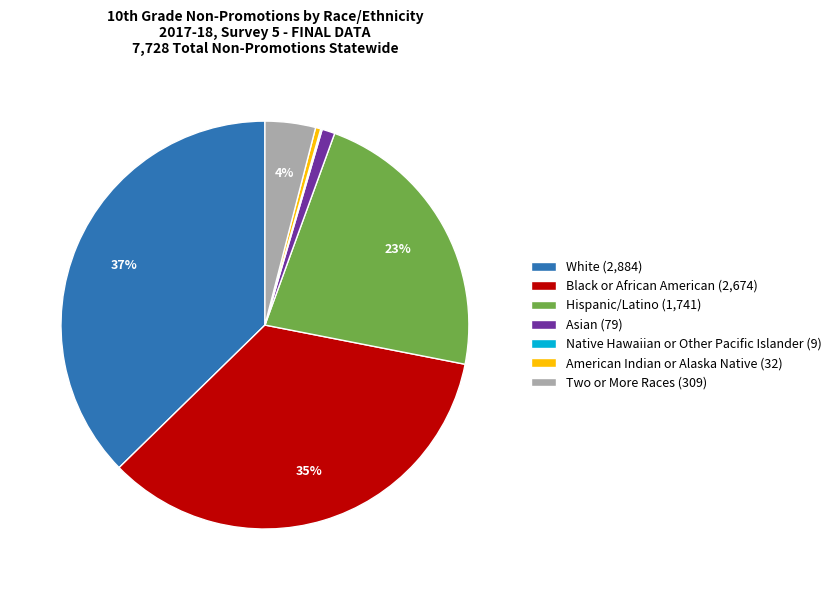

Does any single category account for the majority?

No